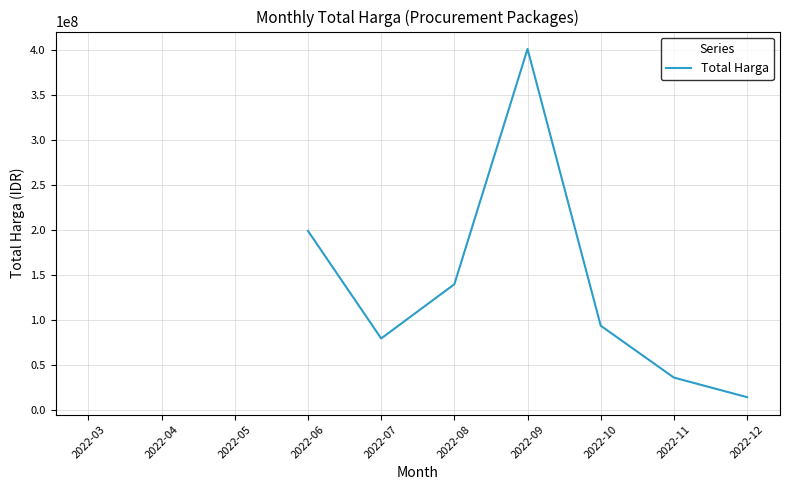

Is it true that the value at 2022-11 is 36471666.7?

True